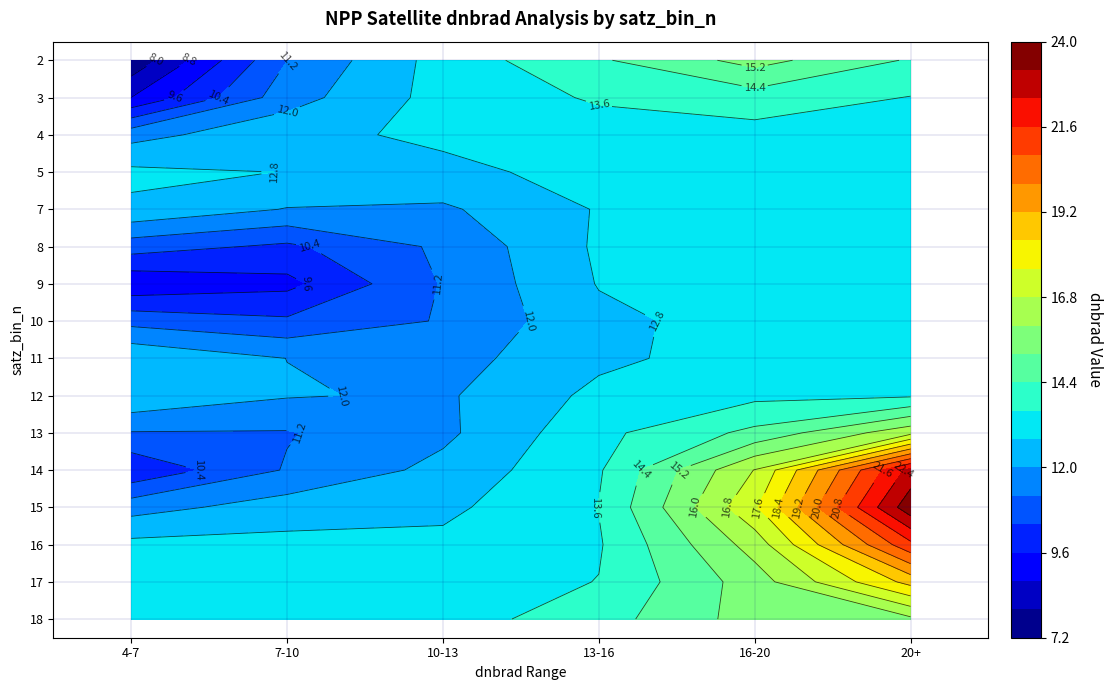

At which category is the sum across all series the highest?

20+